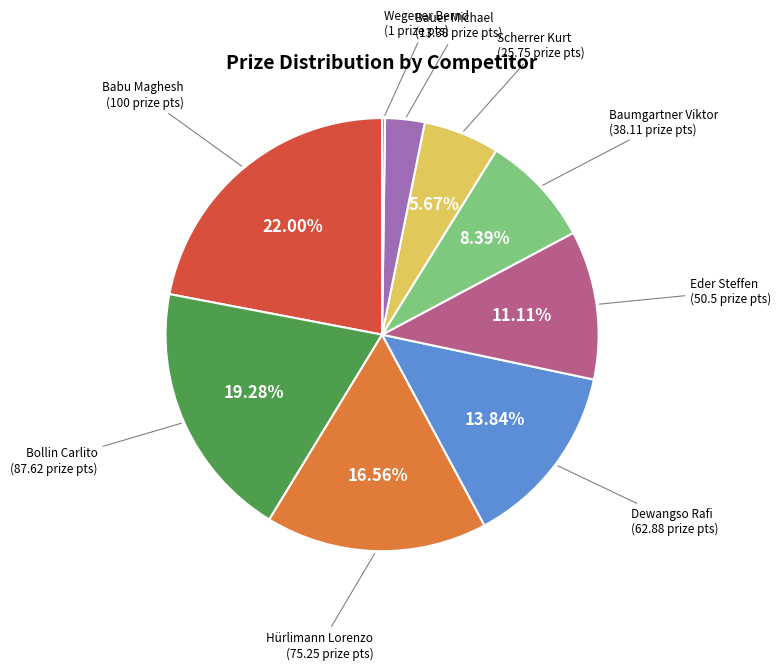

Does any single category account for the majority?

No